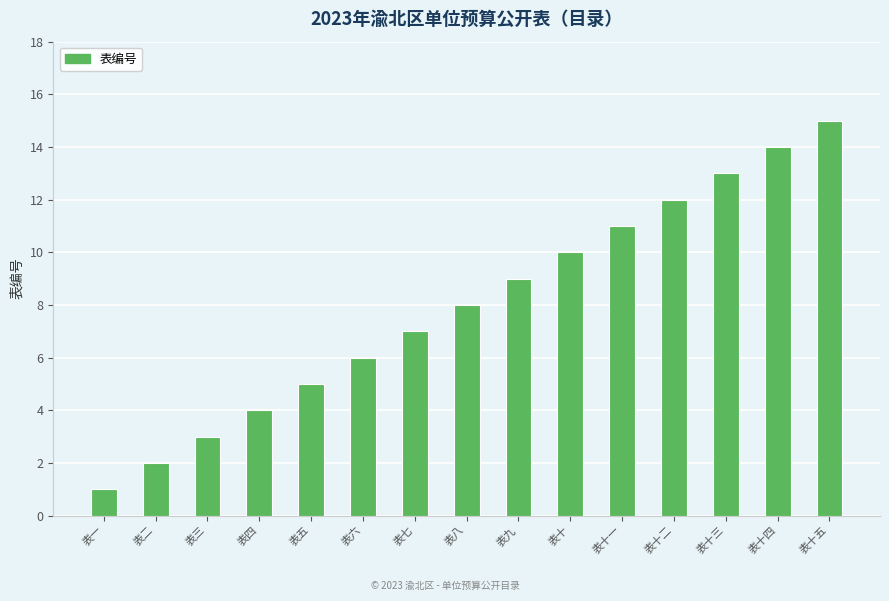

What is the difference between the second highest and second lowest values?

12